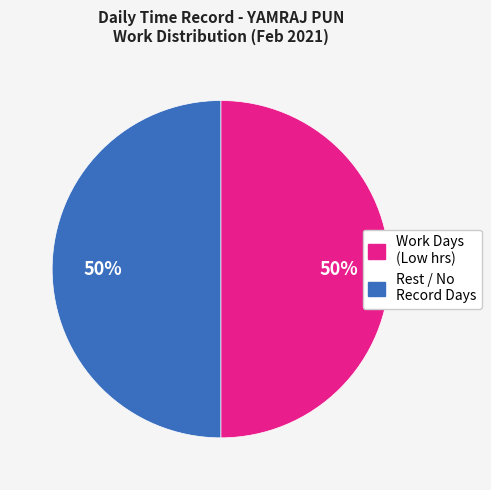

Is there any slice that represents more than half of the pie?

No